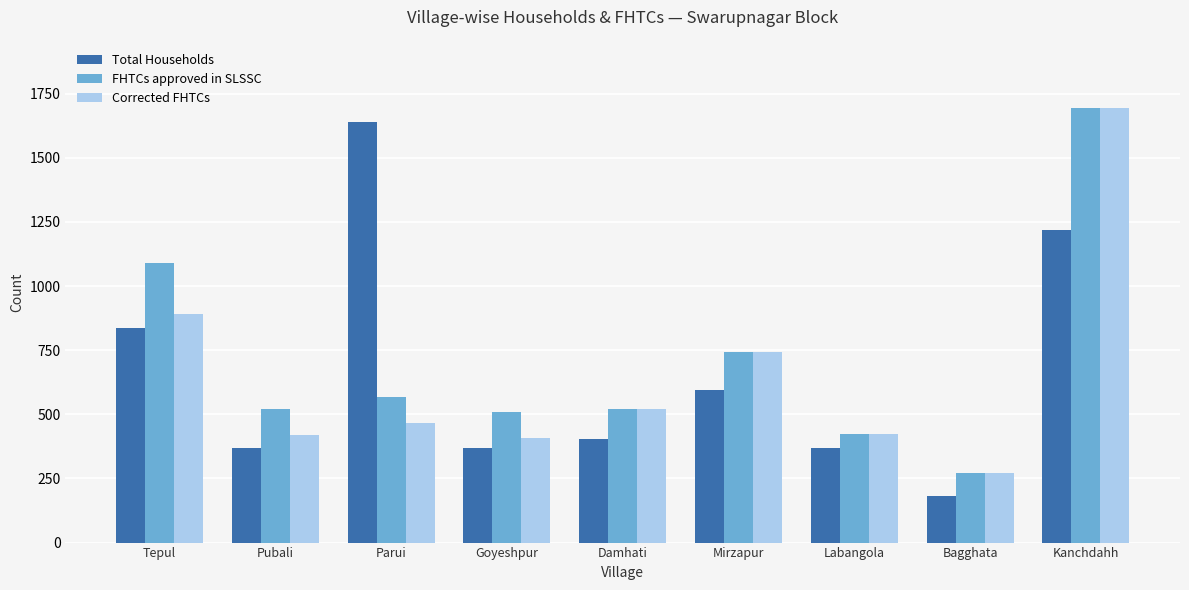

Rank the series at Parui from highest to lowest value.

Total Households, FHTCs approved in SLSSC, Corrected FHTCs